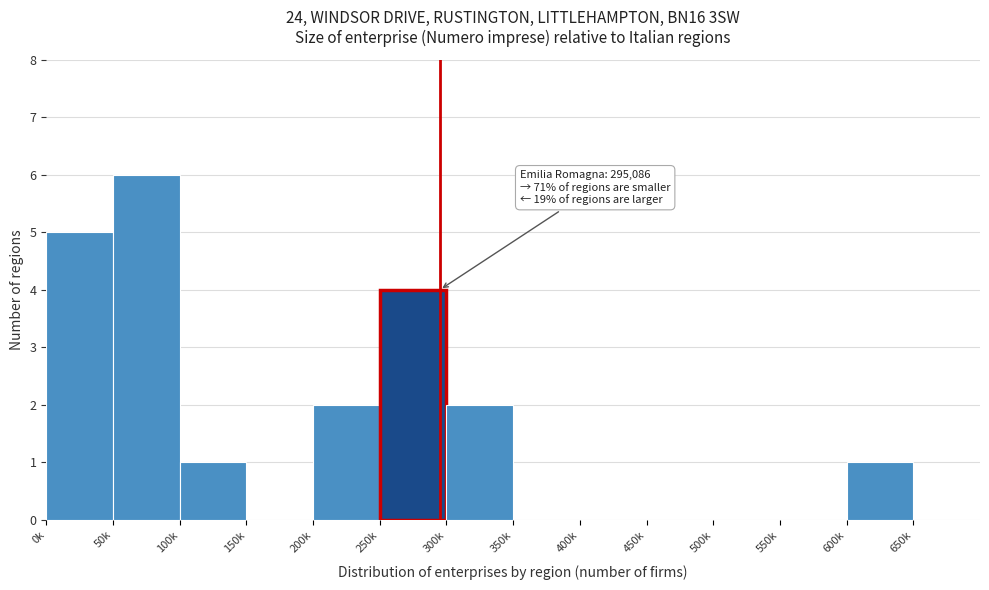

Reading right to left, list all the values displayed in this chart.

650k=0	600k=1	550k=0	500k=0	450k=0	400k=0	350k=0	300k=2	250k=4	200k=2	150k=0	100k=1	50k=6	0k=5